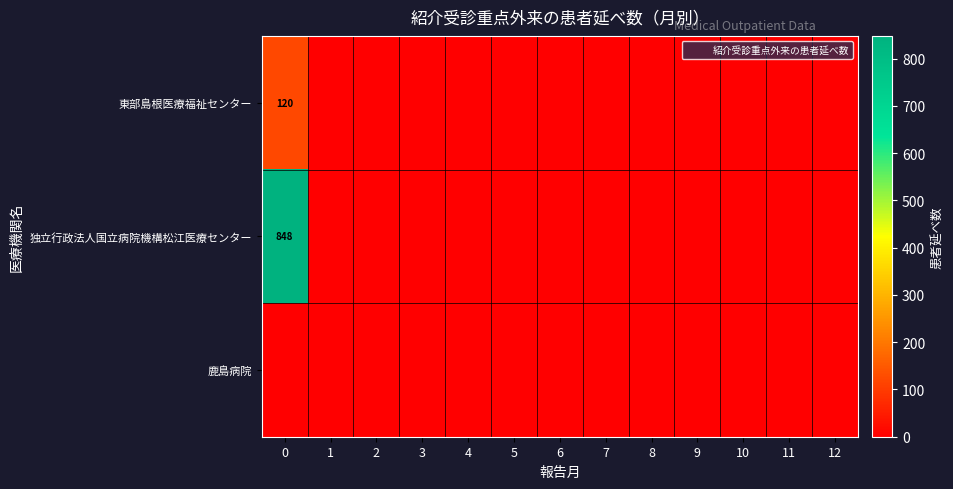

Rank the series by their maximum value, from lowest to highest.

鹿島病院, 東部島根医療福祉センター, 独立行政法人国立病院機構松江医療センター